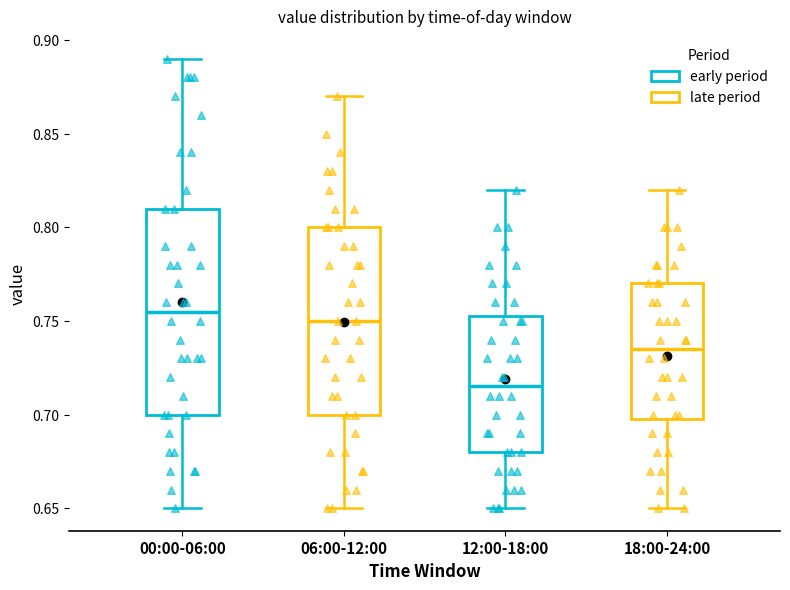

Comparing the boxes themselves (not the whiskers), which one is the tallest?

00:00-06:00